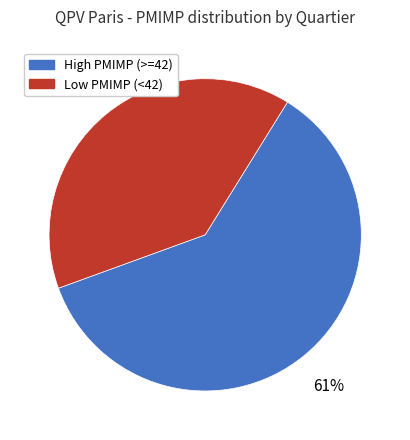

How many slices are in this pie chart?

2